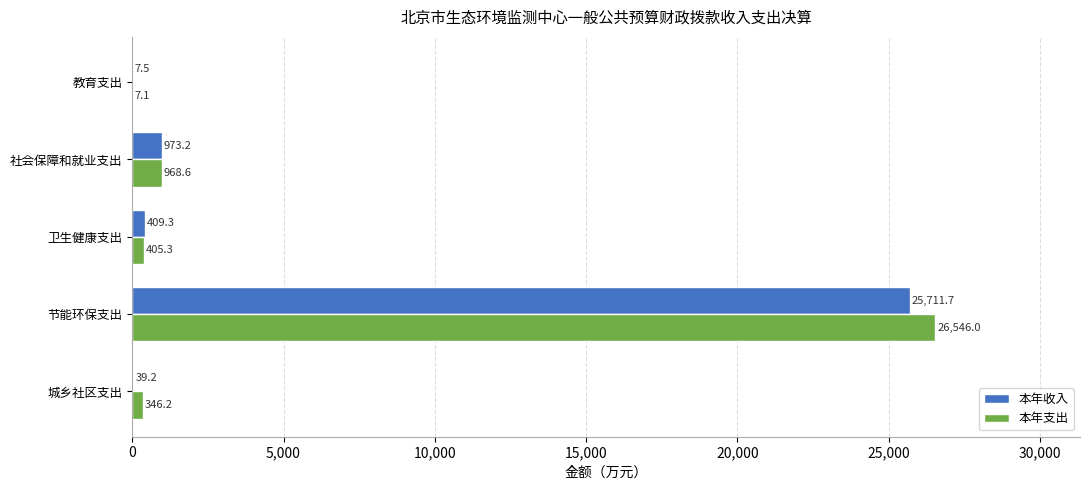

How many data points in 本年收入 are above 409?

3